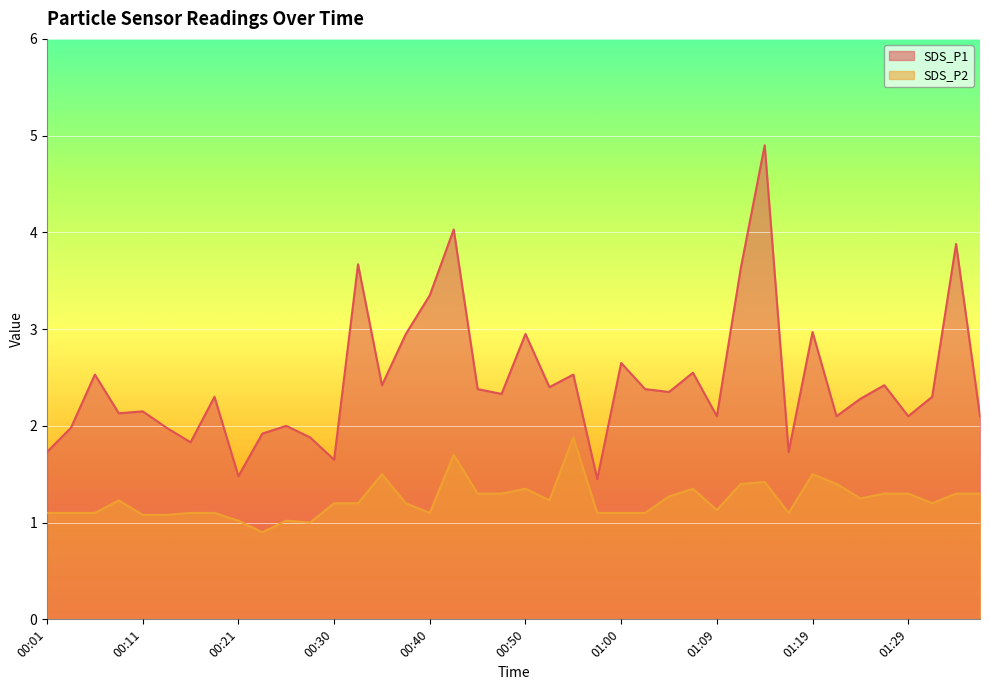

Reading left to right, extract all data points from this chart.

SDS_P1: 1.7	2.0	2.5	2.1	2.1	2.0	1.8	2.3	1.5	1.9	2.0	1.9	1.6	3.7	2.4	3.0	3.4	4.0	2.4	2.3	3.0	2.4	2.5	1.4	2.6	2.4	2.4	2.5	2.1	3.6	4.9	1.7	3.0	2.1	2.3	2.4	2.1	2.3	3.9	2.1
SDS_P2: 1.1	1.1	1.1	1.2	1.1	1.1	1.1	1.1	1.0	0.9	1.0	1.0	1.2	1.2	1.5	1.2	1.1	1.7	1.3	1.3	1.4	1.2	1.9	1.1	1.1	1.1	1.3	1.4	1.1	1.4	1.4	1.1	1.5	1.4	1.2	1.3	1.3	1.2	1.3	1.3